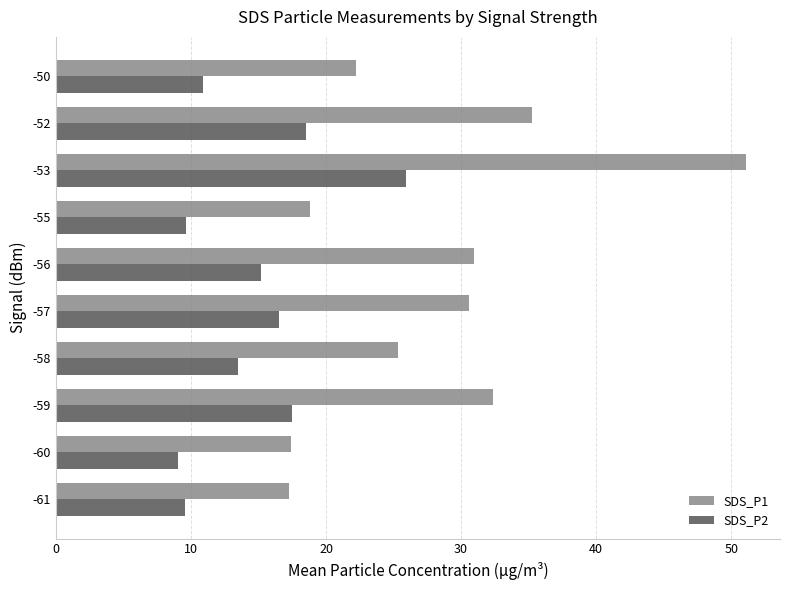

Is the value of SDS_P1 at -60 greater than the value of SDS_P2 at -50?

Yes